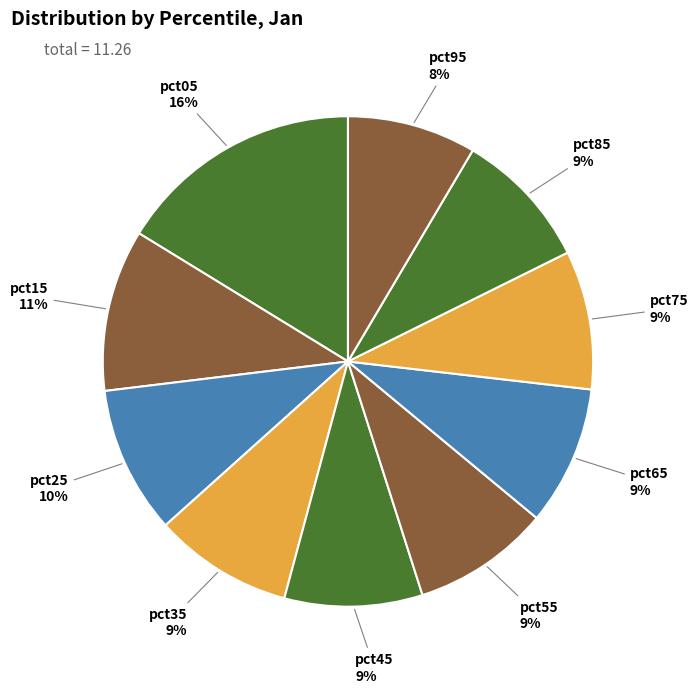

To the nearest percent, what is the difference between the largest and smallest slice percentages?

8%